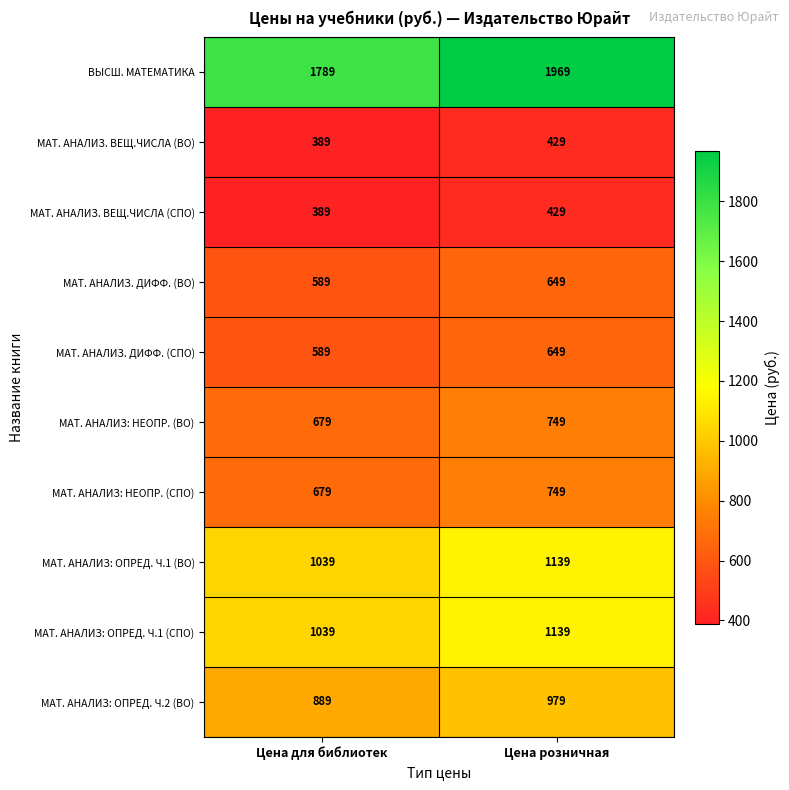

Reading left to right, transcribe all the data shown in this chart.

ВЫСШ. МАТЕМАТИКА: 1789	1969
МАТ. АНАЛИЗ. ВЕЩ.ЧИСЛА (ВО): 389	429
МАТ. АНАЛИЗ. ВЕЩ.ЧИСЛА (СПО): 389	429
МАТ. АНАЛИЗ. ДИФФ. (ВО): 589	649
МАТ. АНАЛИЗ. ДИФФ. (СПО): 589	649
МАТ. АНАЛИЗ: НЕОПР. (ВО): 679	749
МАТ. АНАЛИЗ: НЕОПР. (СПО): 679	749
МАТ. АНАЛИЗ: ОПРЕД. Ч.1 (ВО): 1039	1139
МАТ. АНАЛИЗ: ОПРЕД. Ч.1 (СПО): 1039	1139
МАТ. АНАЛИЗ: ОПРЕД. Ч.2 (ВО): 889	979